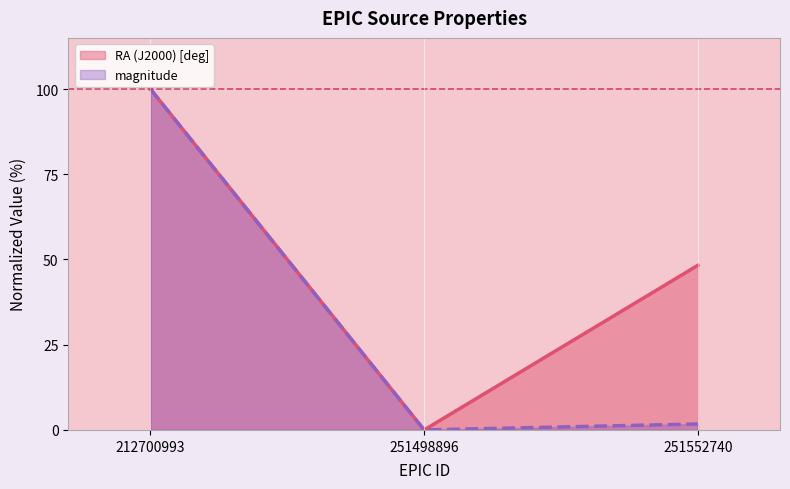

At how many categories does at least one series exceed 26?

2